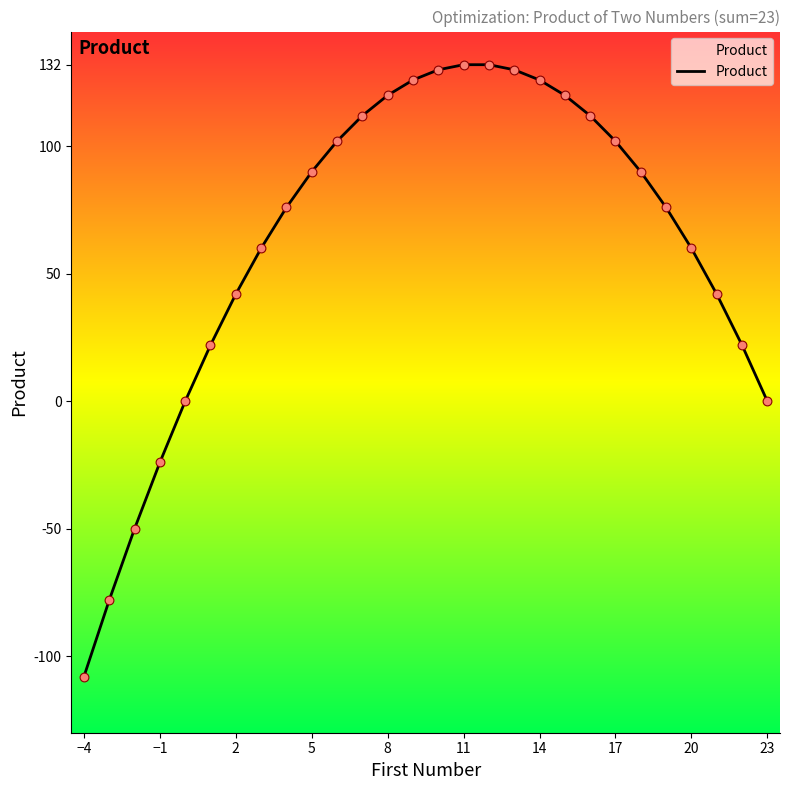

Which has a higher value, 17 or 12?

12